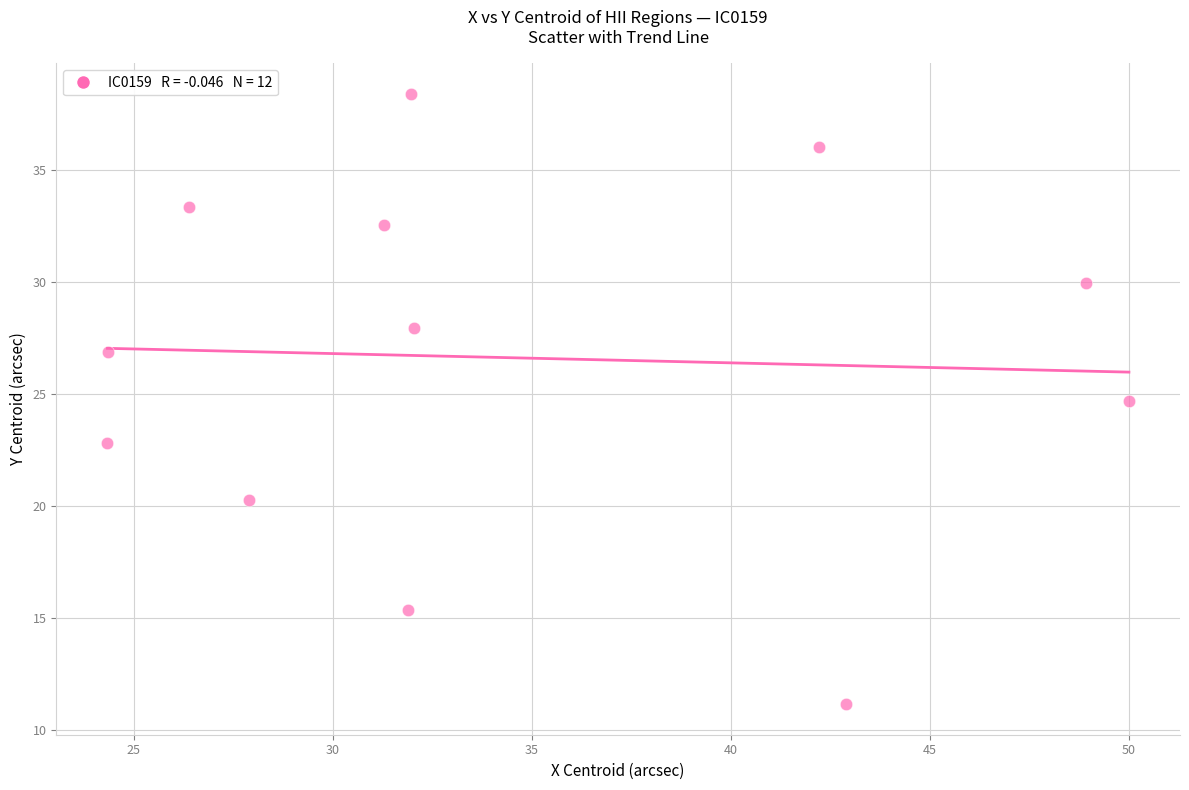

What is the range of Y values (max minus min)?

27.2